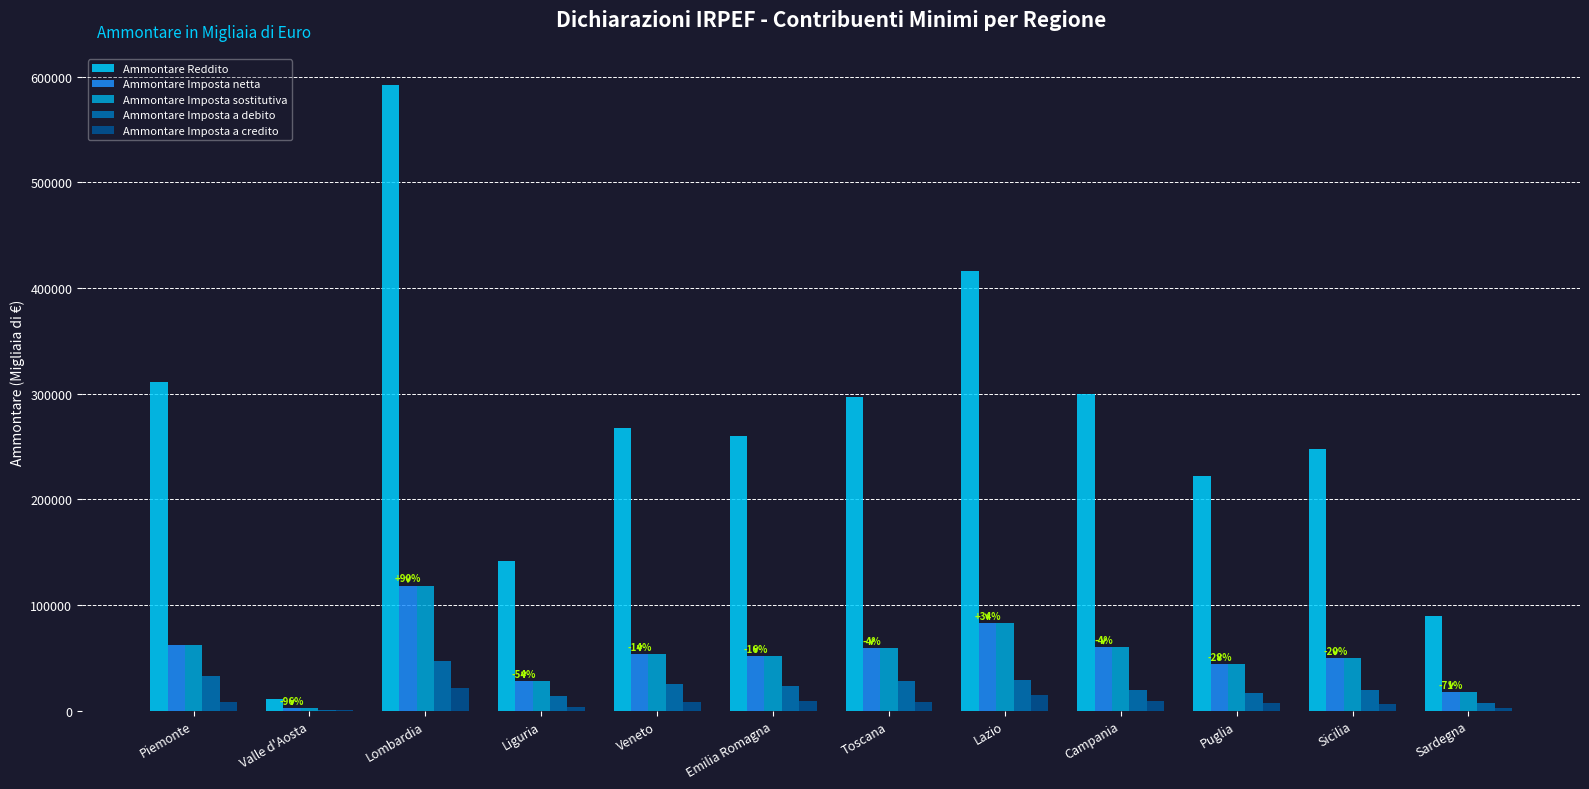

What is the sum of all Ammontare Imposta a credito values?

98234